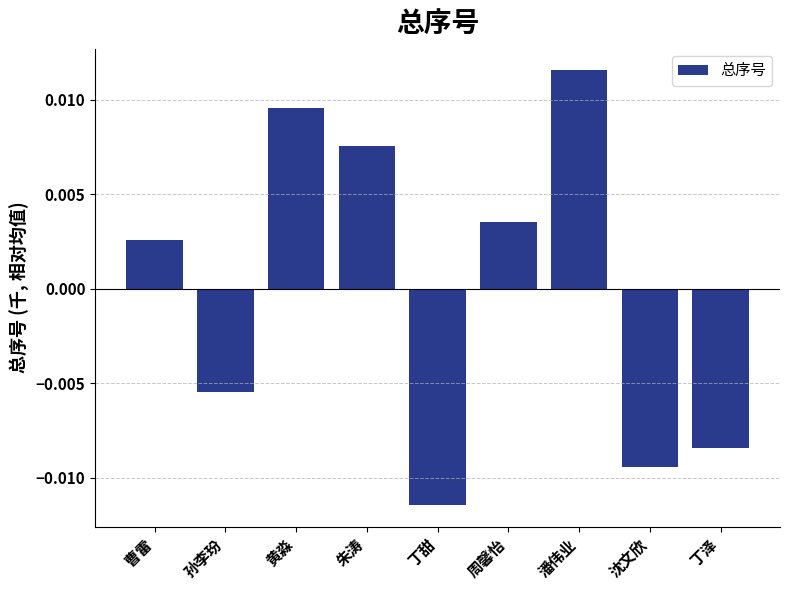

At which label does the data first exceed 0?

曹雷